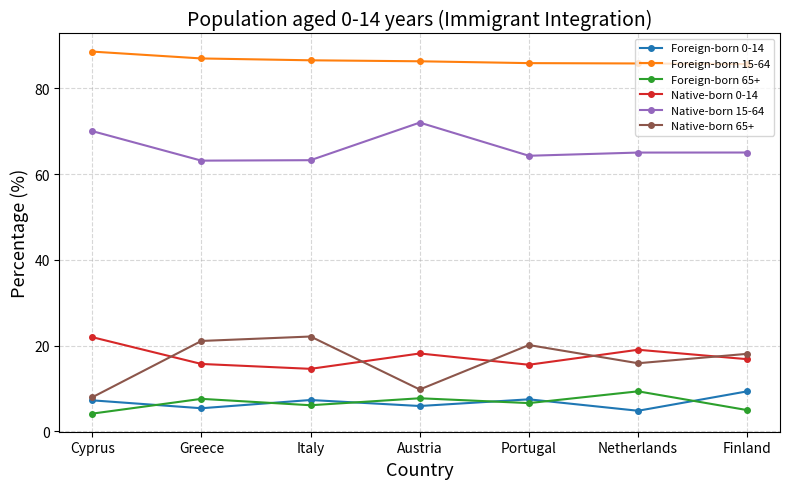

What is the total value across all series at Portugal?

200.0